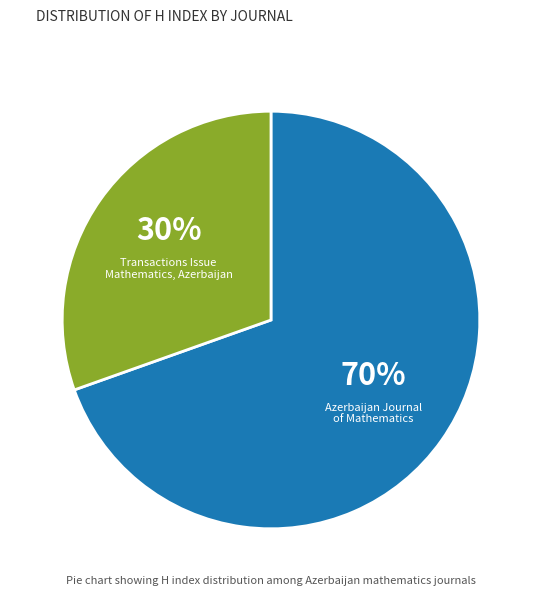

How many slices are in this pie chart?

2